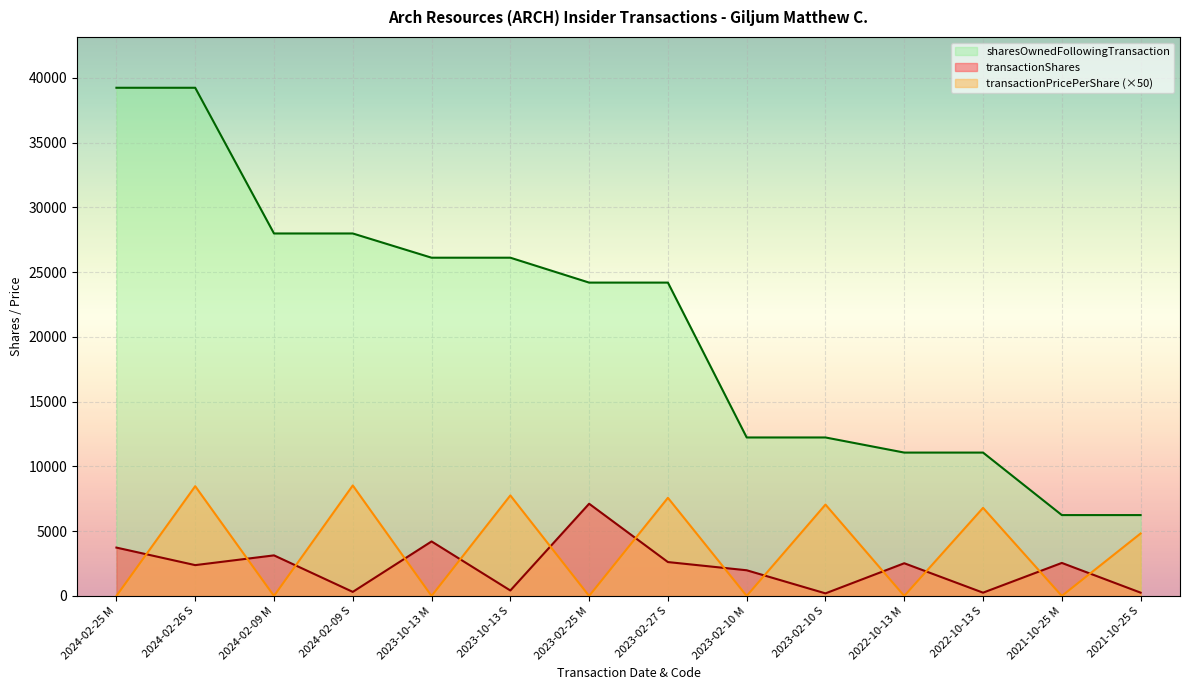

What position from the left is 2023-10-13 M?

5